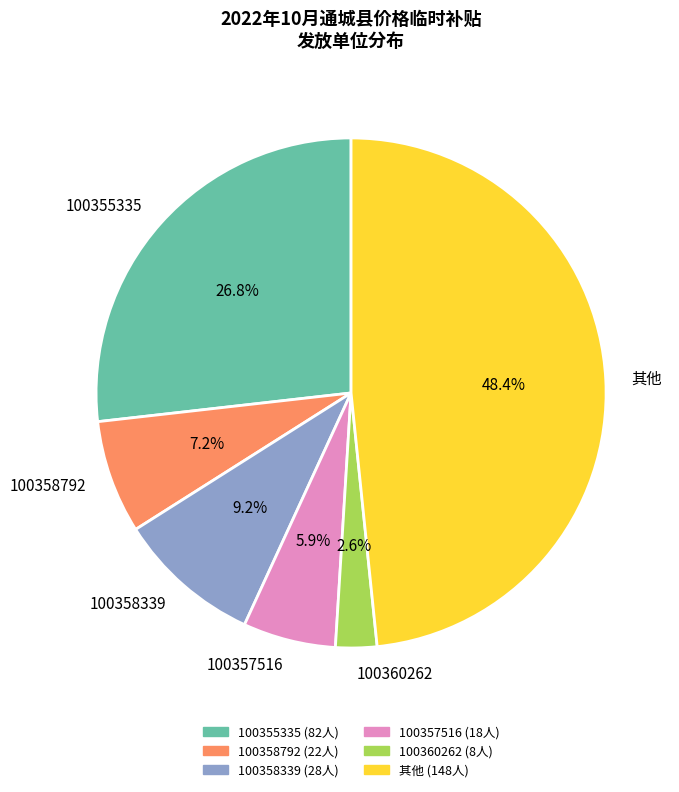

To the nearest percent, what is the combined percentage of 100358792 and 100360262?

10%